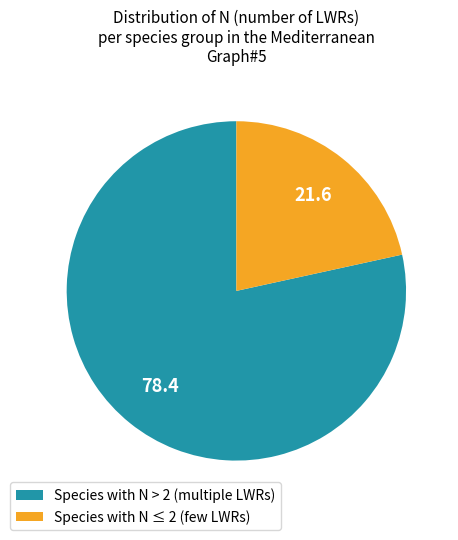

The Species with N ≤ 2 (few LWRs) slice represents 22% of the pie. True or false?

True